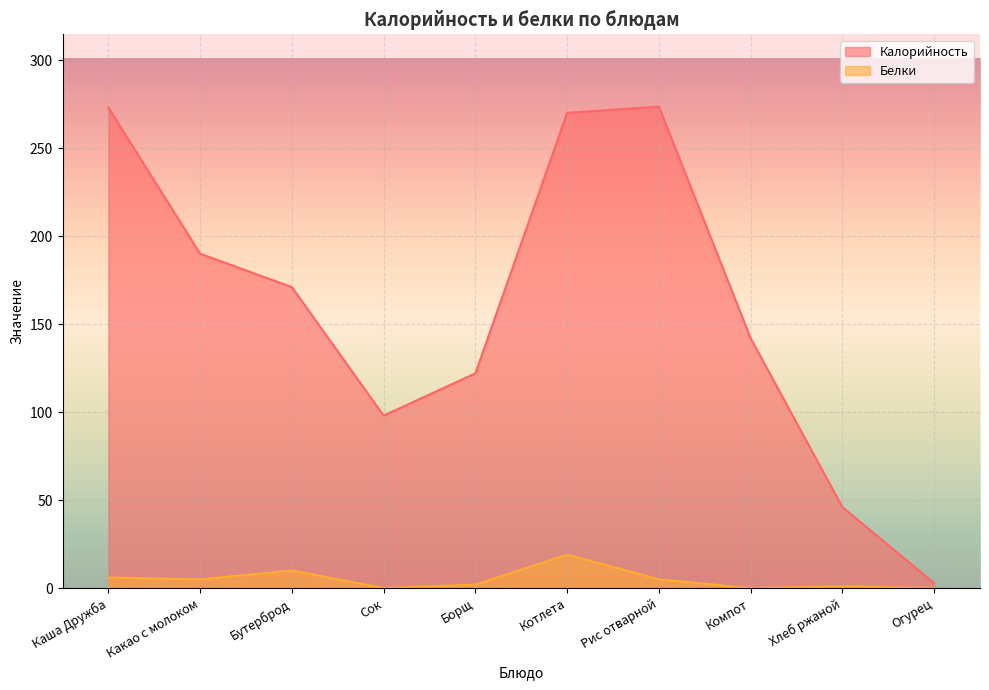

True or false: Белки and Калорийность cross at least once.

False